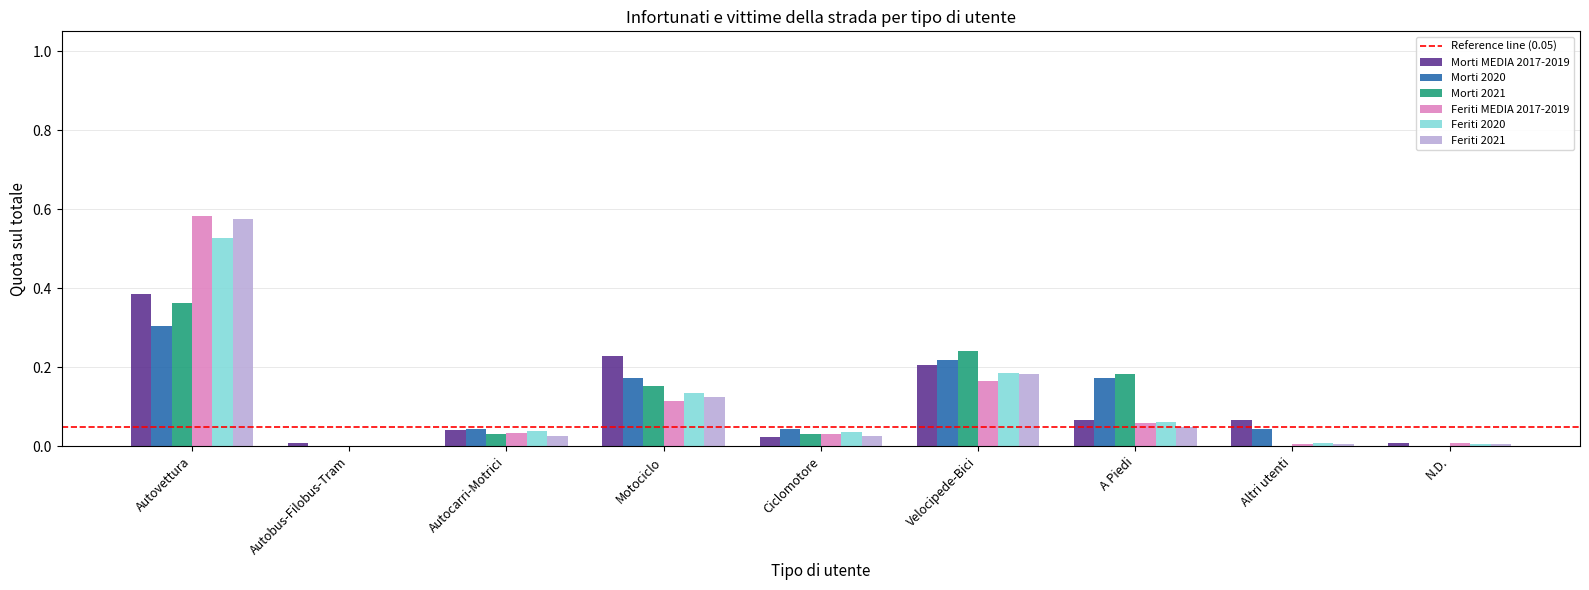

At which category is the sum across all series the highest?

Autovettura